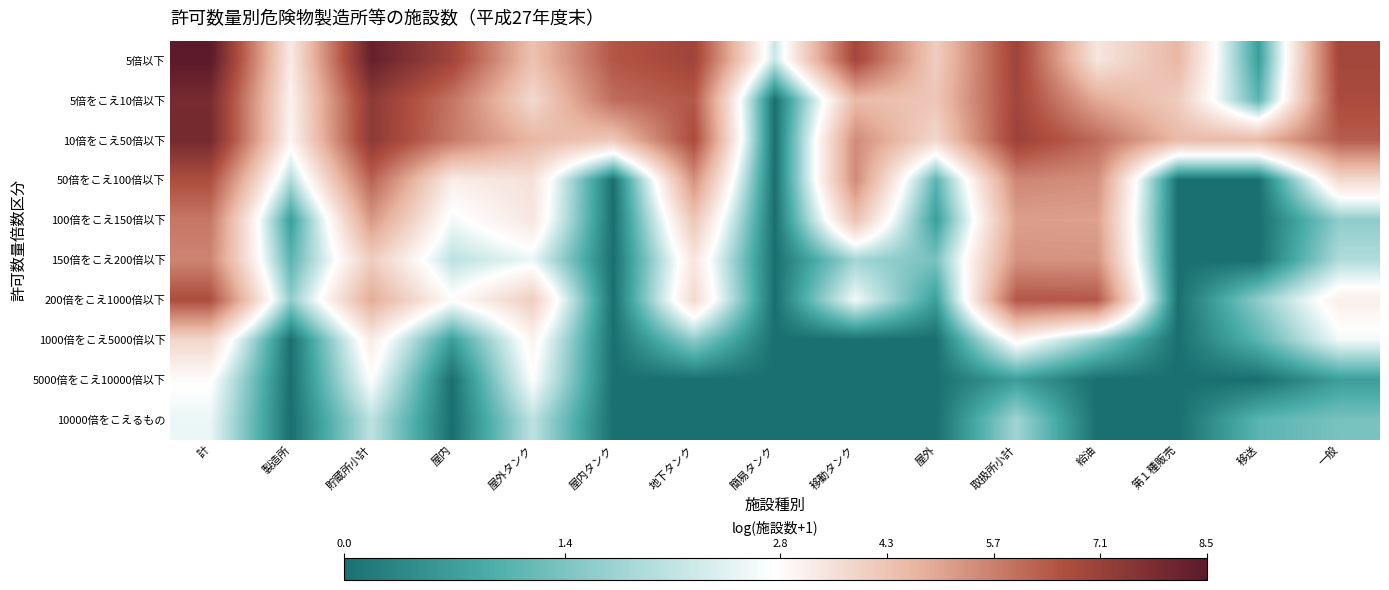

Reading left to right, list all the values displayed in this chart.

5倍以下: 計=8.5	製造所=3.3	貯蔵所小計=8.3	屋内=7.0	屋外タンク=4.3	屋内タンク=6.5	地下タンク=7.0	簡易タンク=2.2	移動タンク=6.9	屋外=4.0	取扱所小計=7.0	給油=3.4	第１種販売=4.6	移送=0.7	一般=6.9
5倍をこえ10倍以下: 計=7.9	製造所=3.1	貯蔵所小計=7.4	屋内=5.9	屋外タンク=3.7	屋内タンク=6.0	地下タンク=6.4	簡易タンク=0.0	移動タンク=4.5	屋外=4.2	取扱所小計=6.9	給油=4.8	第１種販売=4.1	移送=1.1	一般=6.7
10倍をこえ50倍以下: 計=7.9	製造所=3.0	貯蔵所小計=7.4	屋内=5.8	屋外タンク=4.6	屋内タンク=4.2	地下タンク=6.7	簡易タンク=0.0	移動タンク=5.5	屋外=3.8	取扱所小計=7.1	給油=6.1	第１種販売=4.5	移送=4.5	一般=6.3
50倍をこえ100倍以下: 計=6.7	製造所=1.9	貯蔵所小計=6.2	屋内=3.2	屋外タンク=3.5	屋内タンク=0.0	地下タンク=5.4	簡易タンク=0.0	移動タンク=5.5	屋外=1.1	取扱所小計=5.6	給油=5.4	第１種販売=0.0	移送=0.0	一般=3.7
100倍をこえ150倍以下: 計=5.8	製造所=0.7	貯蔵所小計=5.2	屋内=2.6	屋外タンク=3.4	屋内タンク=0.0	地下タンク=4.2	簡易タンク=0.0	移動タンク=4.3	屋外=0.7	取扱所小計=5.1	給油=5.0	第１種販売=0.0	移送=0.0	一般=1.6
150倍をこえ200倍以下: 計=5.6	製造所=1.1	貯蔵所小計=4.0	屋内=2.1	屋外タンク=2.6	屋内タンク=0.0	地下タンク=3.4	簡易タンク=0.0	移動タンク=1.8	屋外=1.4	取扱所小計=5.3	給油=5.3	第１種販売=0.0	移送=0.0	一般=1.9
200倍をこえ1000倍以下: 計=6.7	製造所=1.6	貯蔵所小計=4.8	屋内=2.8	屋外タンク=4.0	屋内タンク=0.0	地下タンク=3.7	簡易タンク=0.0	移動タンク=2.6	屋外=0.7	取扱所小計=6.5	給油=6.4	第１種販売=0.0	移送=1.6	一般=3.2
1000倍をこえ5000倍以下: 計=3.8	製造所=0.0	貯蔵所小計=3.3	屋内=0.7	屋外タンク=3.0	屋内タンク=0.0	地下タンク=1.6	簡易タンク=0.0	移動タンク=0.0	屋外=0.0	取扱所小計=3.0	給油=1.6	第１種販売=0.0	移送=1.1	一般=2.6
5000倍をこえ10000倍以下: 計=2.8	製造所=0.0	貯蔵所小計=2.8	屋内=0.0	屋外タンク=2.8	屋内タンク=0.0	地下タンク=0.0	簡易タンク=0.0	移動タンク=0.0	屋外=0.0	取扱所小計=0.7	給油=0.0	第１種販売=0.0	移送=0.0	一般=0.7
10000倍をこえるもの: 計=2.6	製造所=0.0	貯蔵所小計=2.1	屋内=0.0	屋外タンク=2.1	屋内タンク=0.0	地下タンク=0.0	簡易タンク=0.0	移動タンク=0.0	屋外=0.0	取扱所小計=1.8	給油=0.0	第１種販売=0.0	移送=1.1	一般=1.4